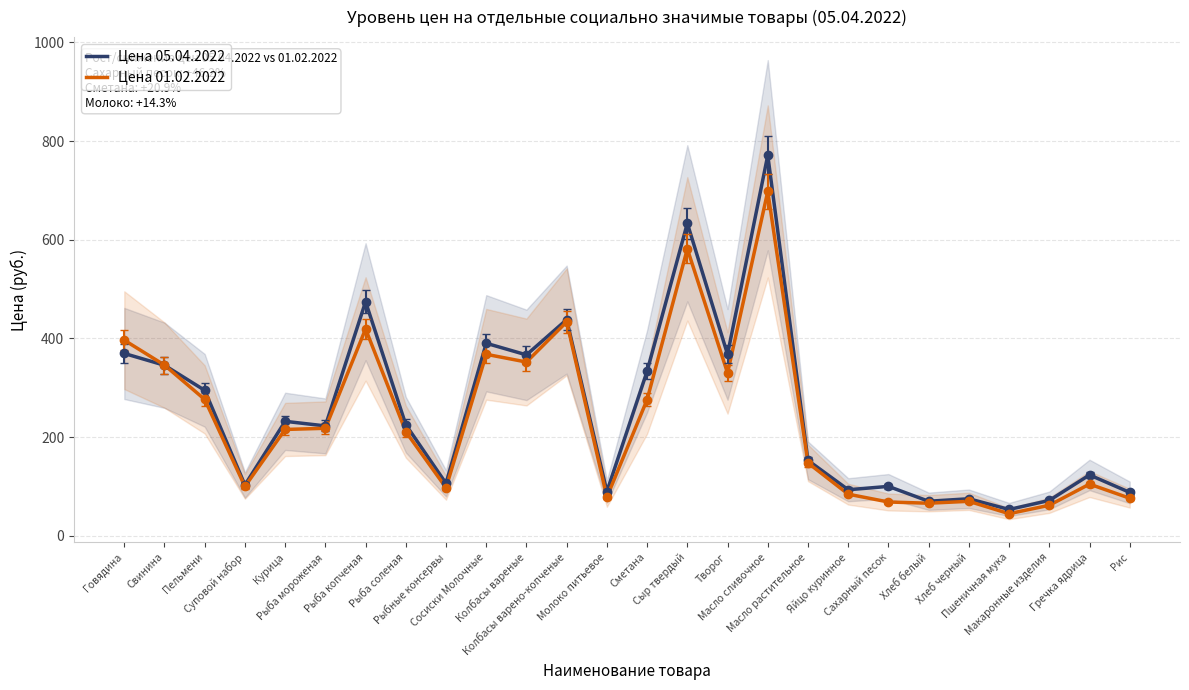

What is the difference between the Цена 01.02.2022 values at Молоко питьевое and Свинина?

267.6